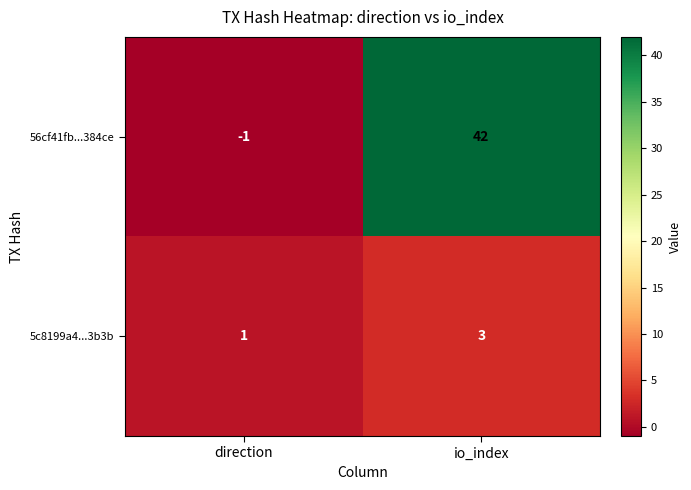

What is the sum of the 56cf41fb...384ce values at io_index and direction?

41